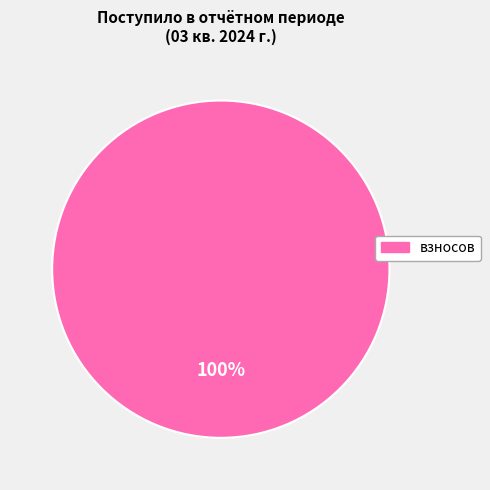

Is there any slice that represents more than half of the pie?

Yes